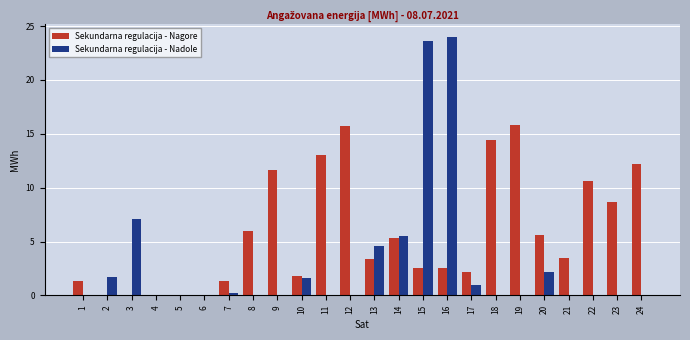

What are all the series names shown in the legend?

Sekundarna regulacija - Nagore, Sekundarna regulacija - Nadole